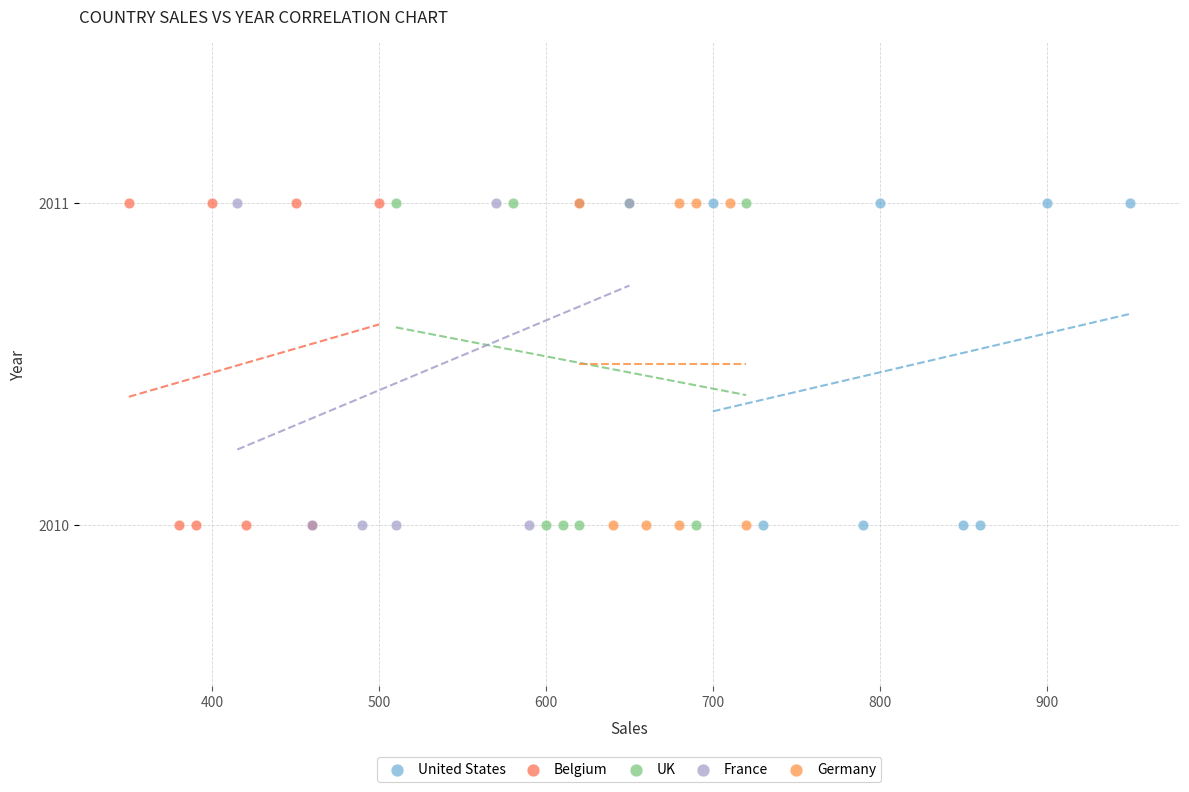

What are all the series names shown in the legend?

United States, Belgium, UK, France, Germany